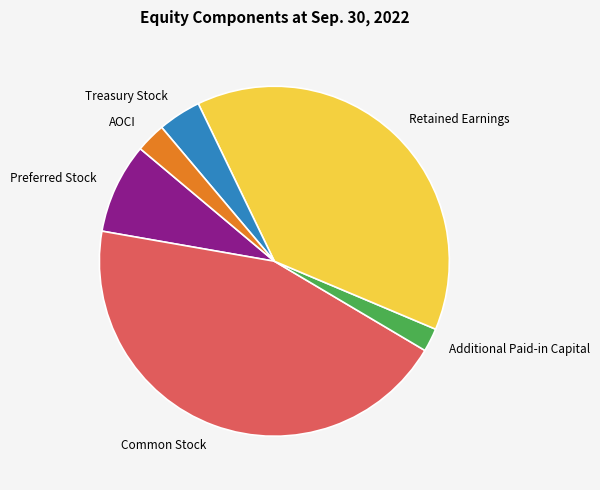

Which slice is the smallest?

Additional Paid-in Capital